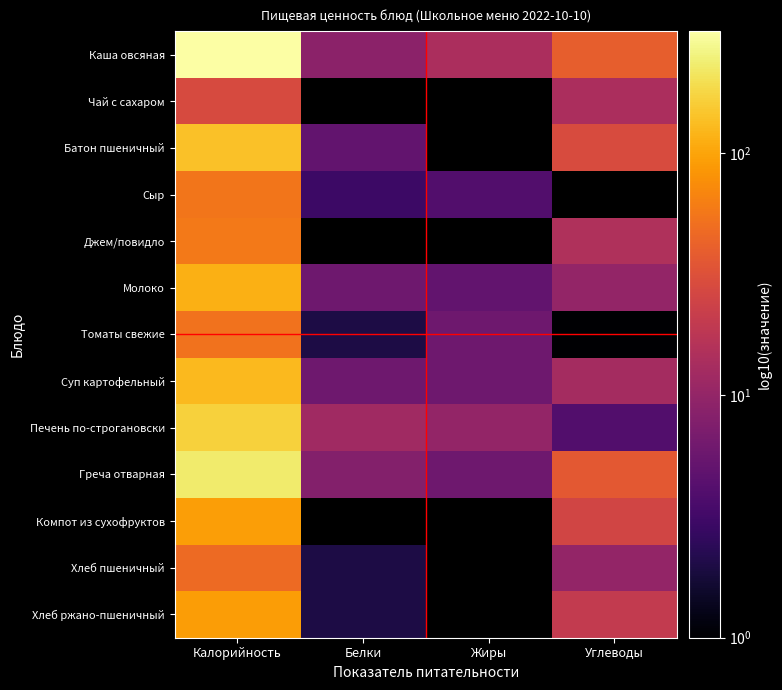

Which series has the largest total across all categories?

Каша овсяная